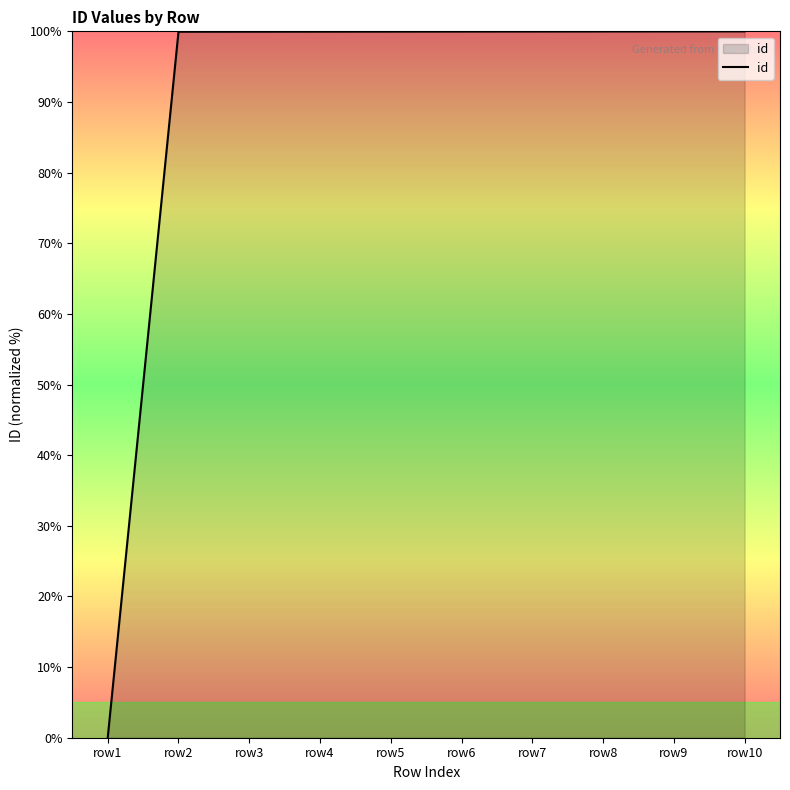

Read the value at row9.

100.0